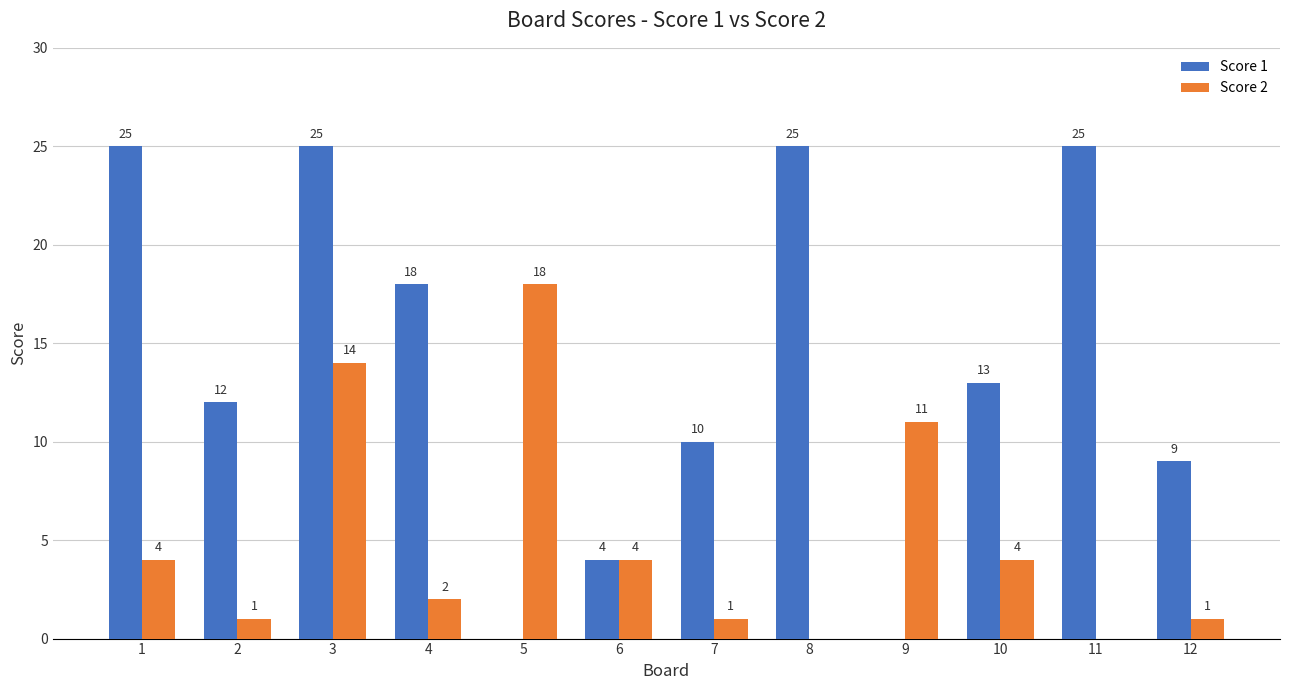

What is the sum of all Score 1 values?

166